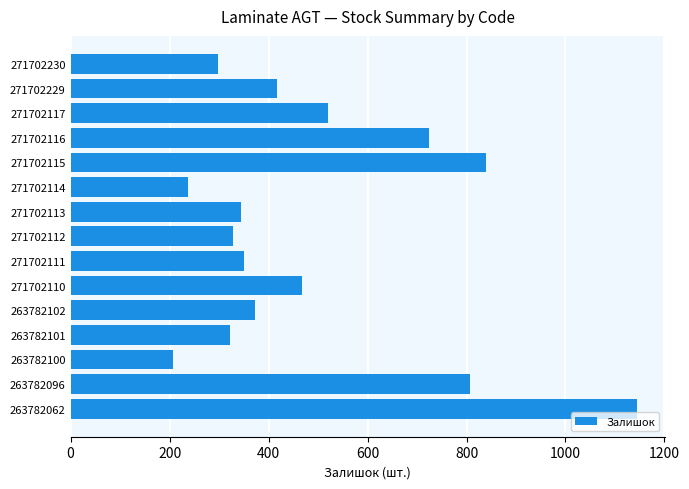

Reading top to bottom, list all the values displayed in this chart.

297	418	520	724	839	237	345	328	350	467	372	322	207	808	1144